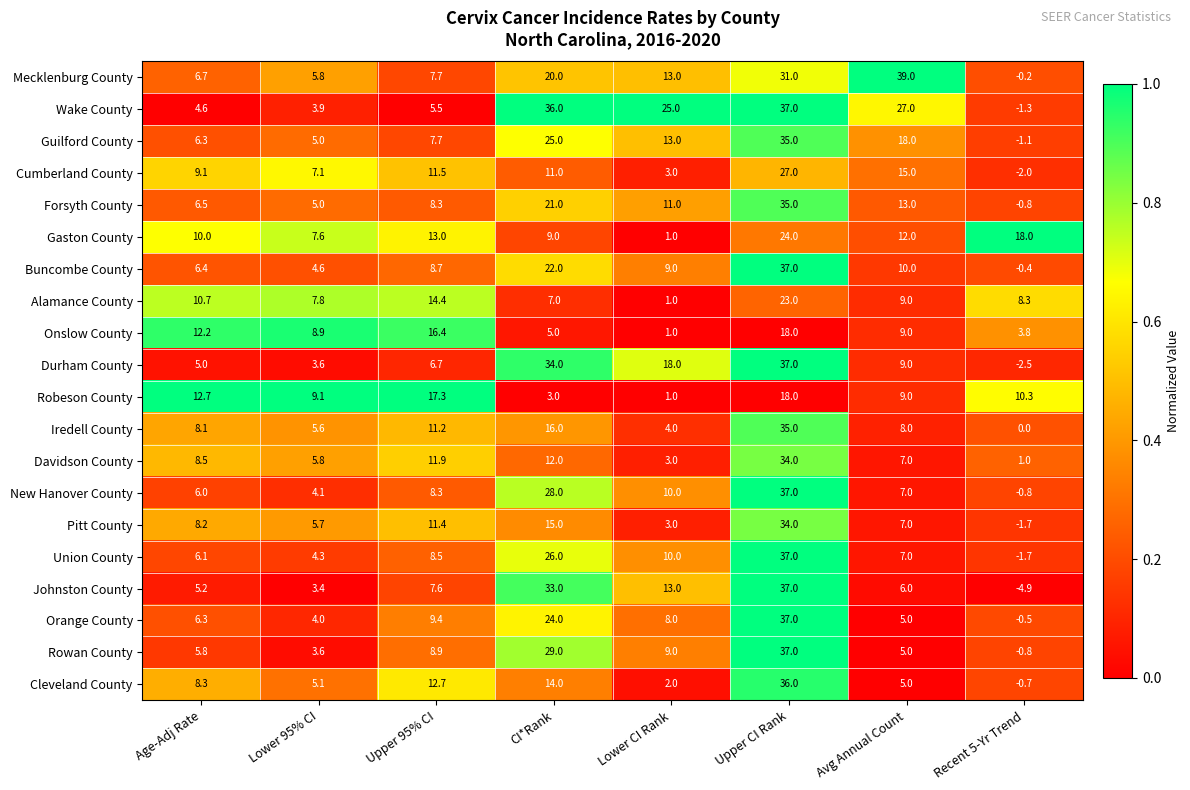

What is the difference between the maximum and minimum values in the Forsyth County series?

35.8